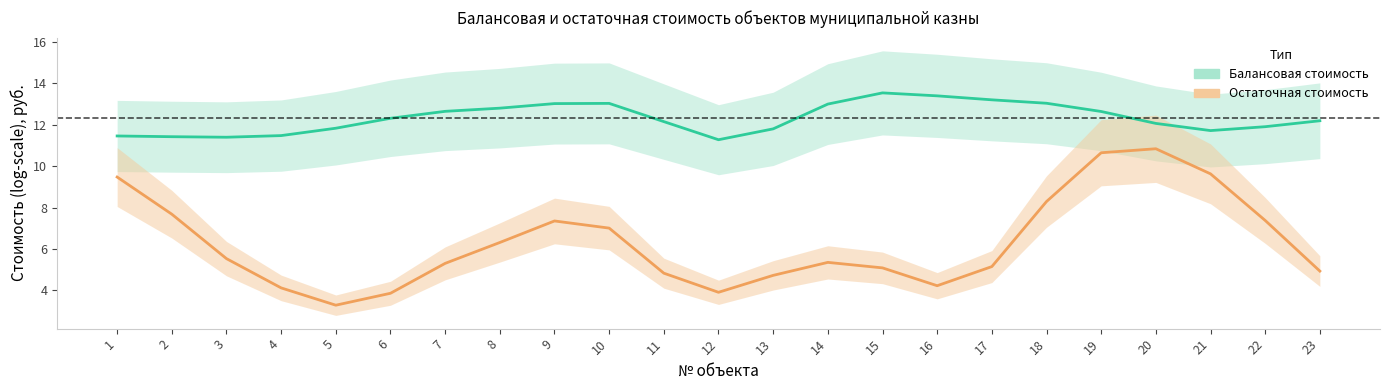

Between 13 and 6, which is larger?

6